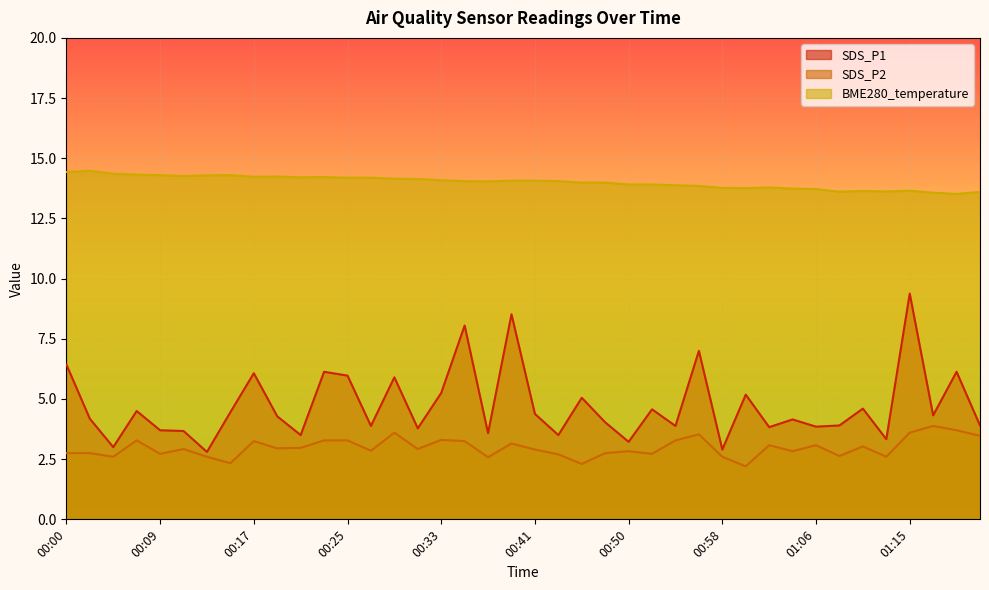

Where is the first local minimum for SDS_P1?

00:05